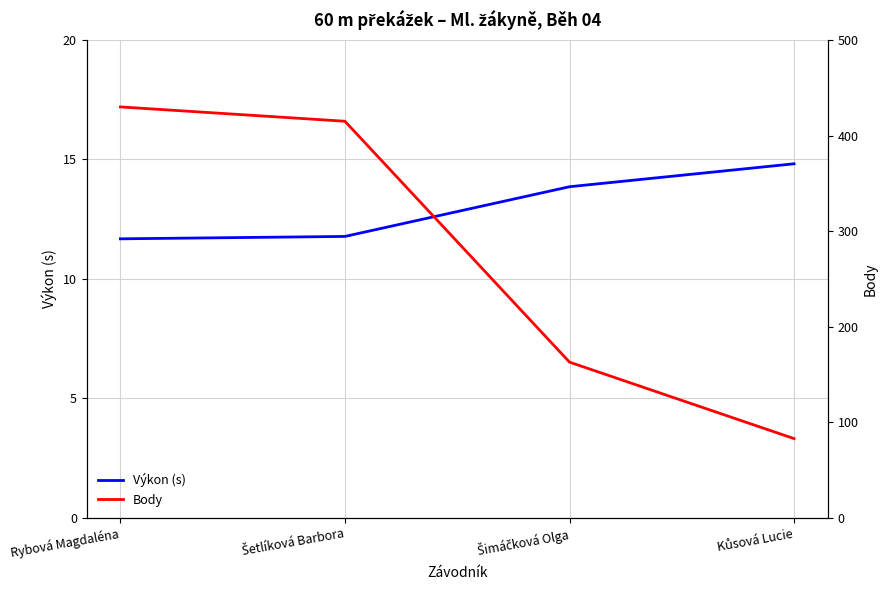

At which category is the sum across all series the highest?

Rybová Magdaléna